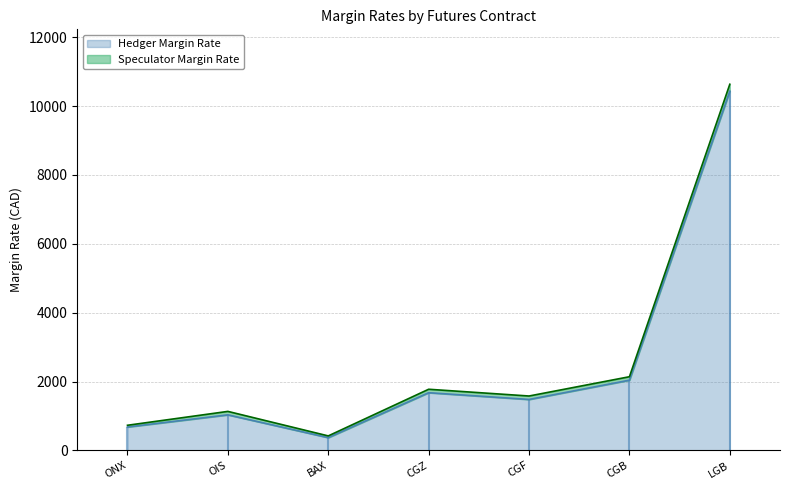

What is the sum of all Speculator Margin Rate values?

18409